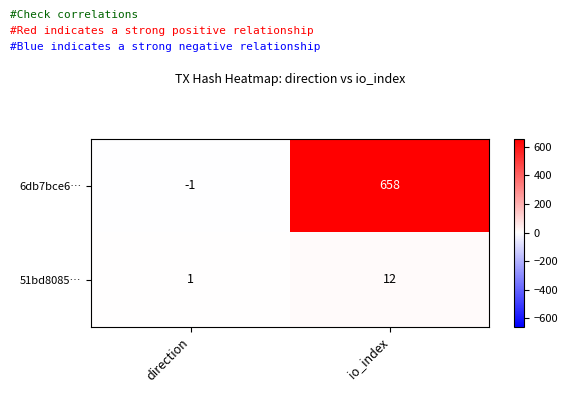

The 6db7bce6… series shows 0 at direction. True or false?

False